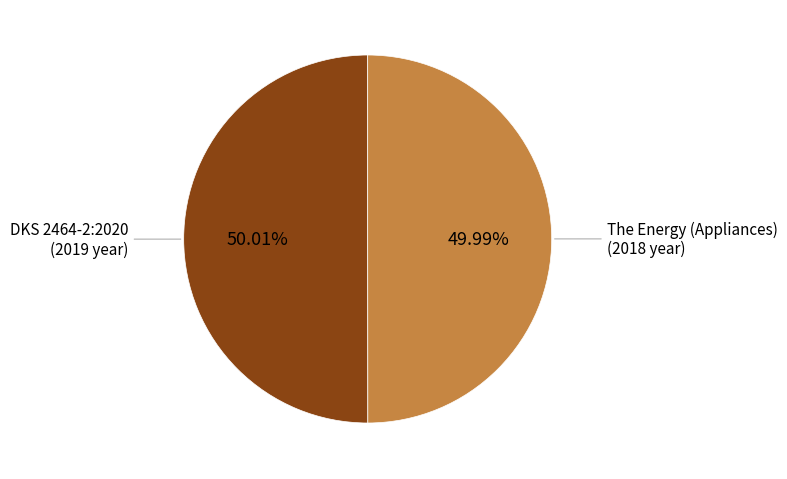

Approximately how many times larger is the value at DKS 2464-2:2020 compared to The Energy (Appliances)?

1.0